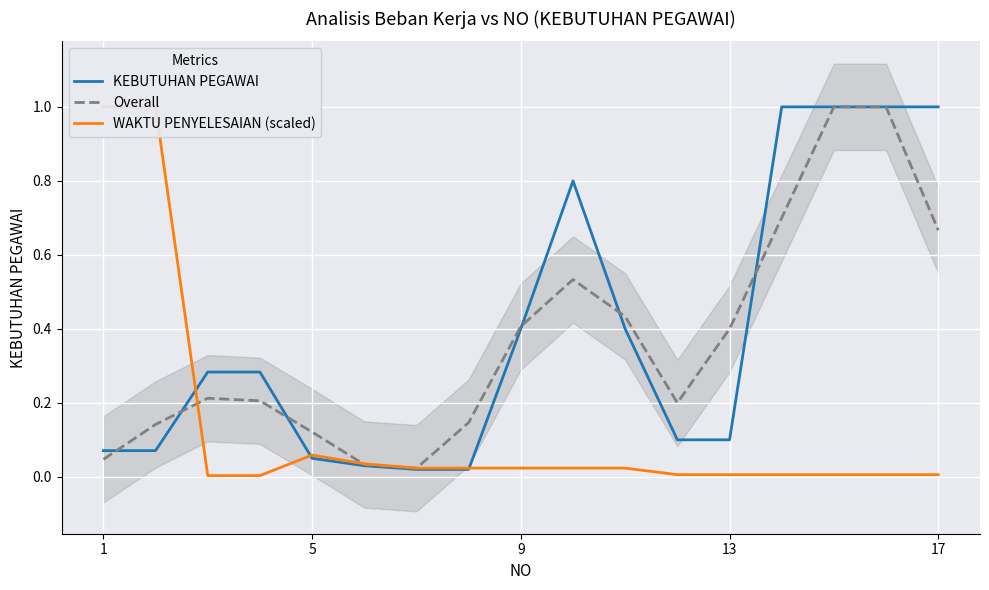

What is the highest value of the KEBUTUHAN PEGAWAI series?

1.0